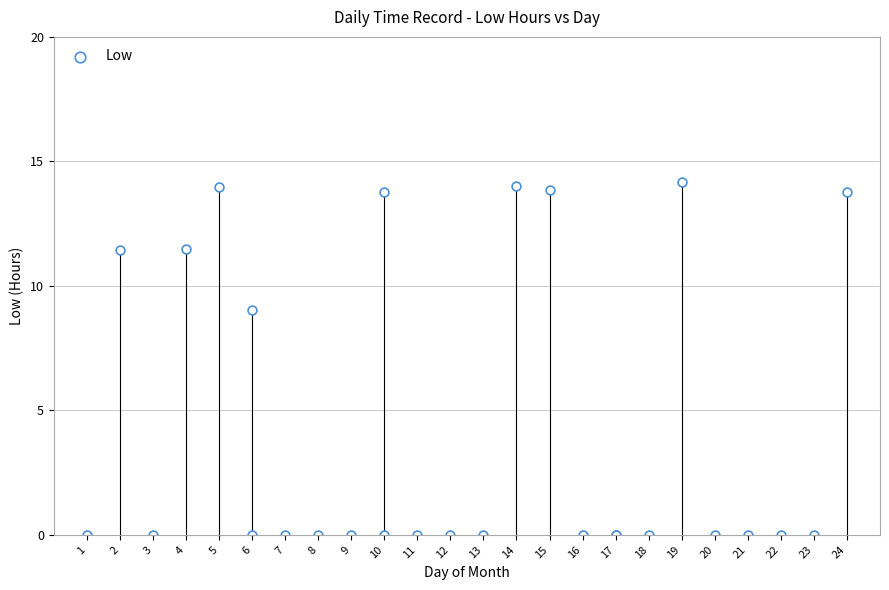

What Y value in the scatter plot is closest to 7?

9.0